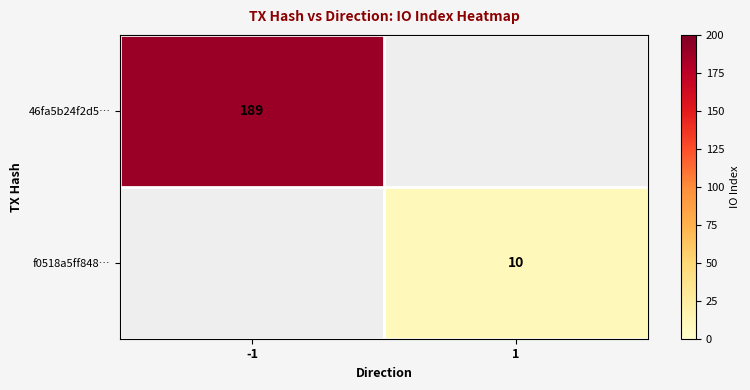

True or false: 46fa5b24f2d5… has a value of 38 at -1.

False